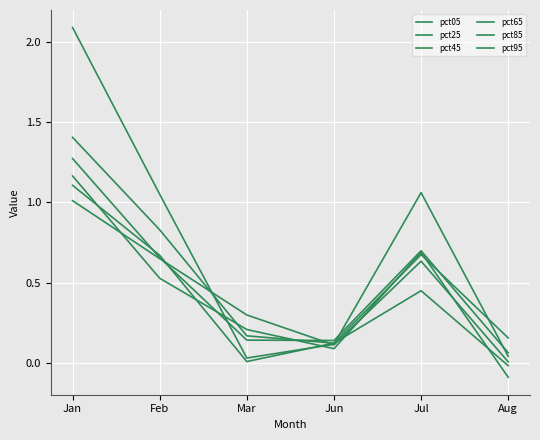

List the series in order of their peak value, lowest first.

pct85, pct95, pct65, pct45, pct25, pct05